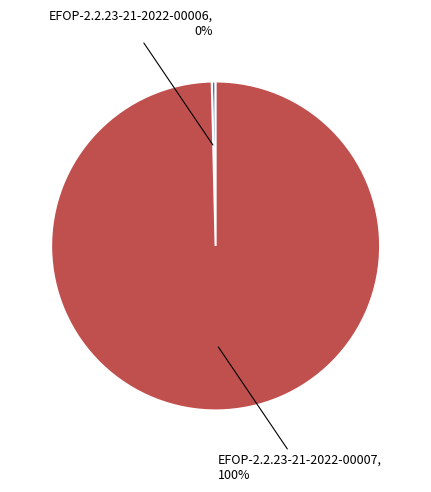

To the nearest percent, what is the average slice percentage?

50%